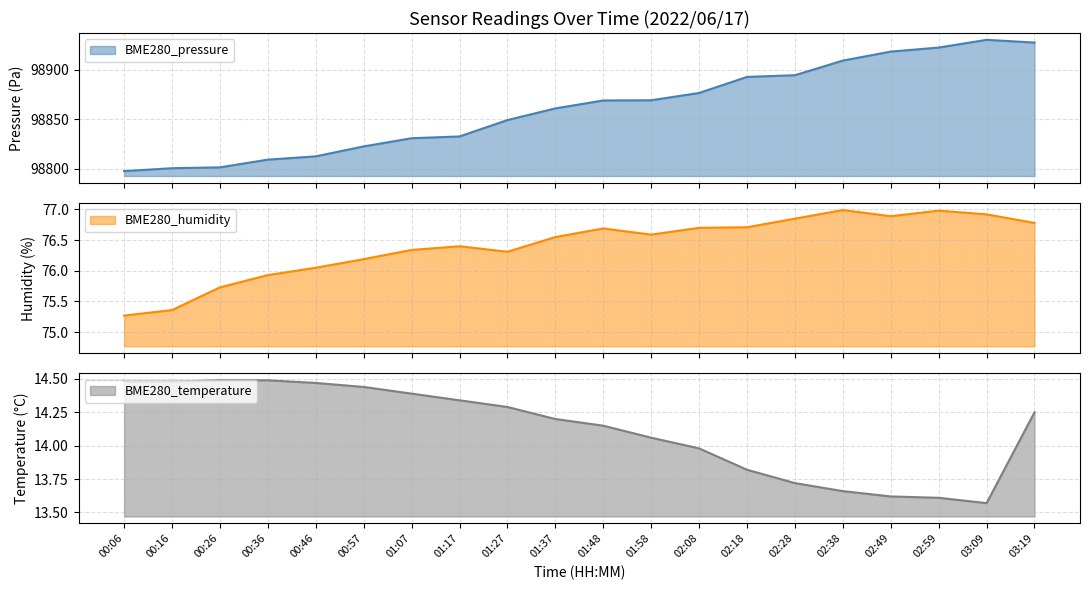

At which category does BME280_humidity reach its first local peak?

01:17